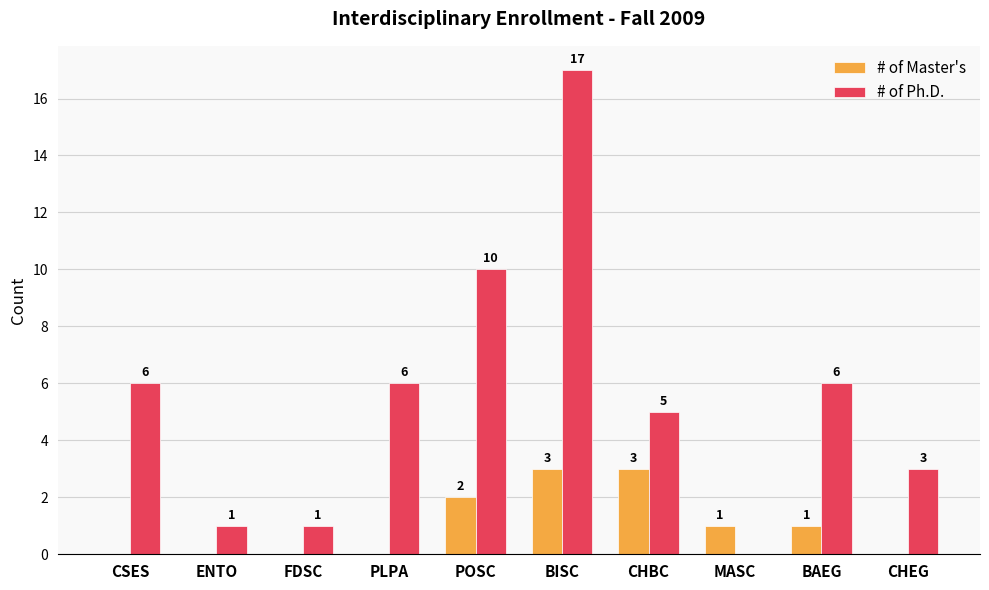

What is the total value across all series at POSC?

12